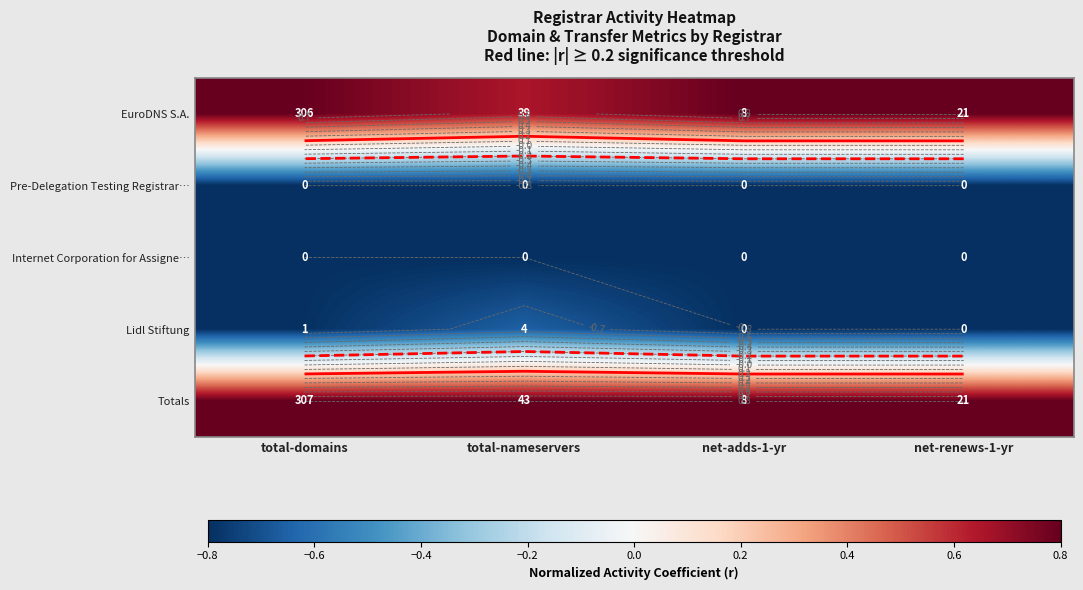

At how many categories does at least one series exceed 0?

4